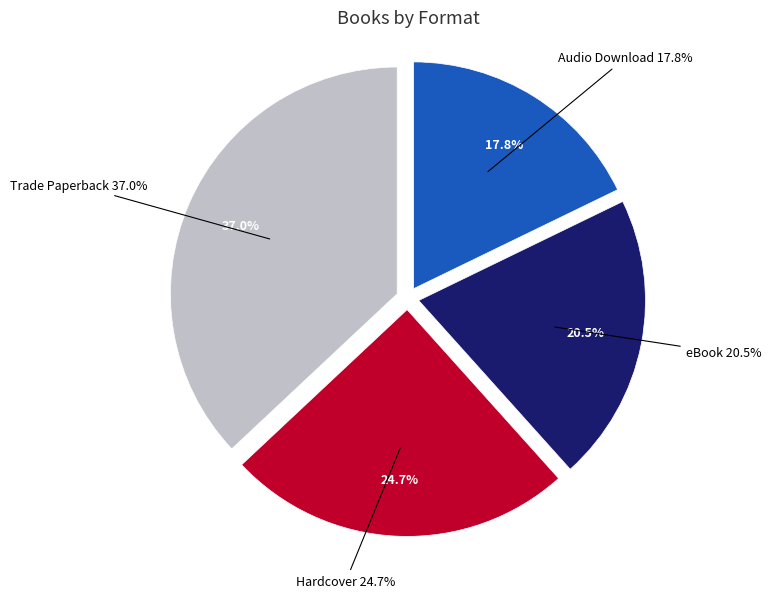

To the nearest percent, what is the combined percentage of Audio Download and eBook?

38%